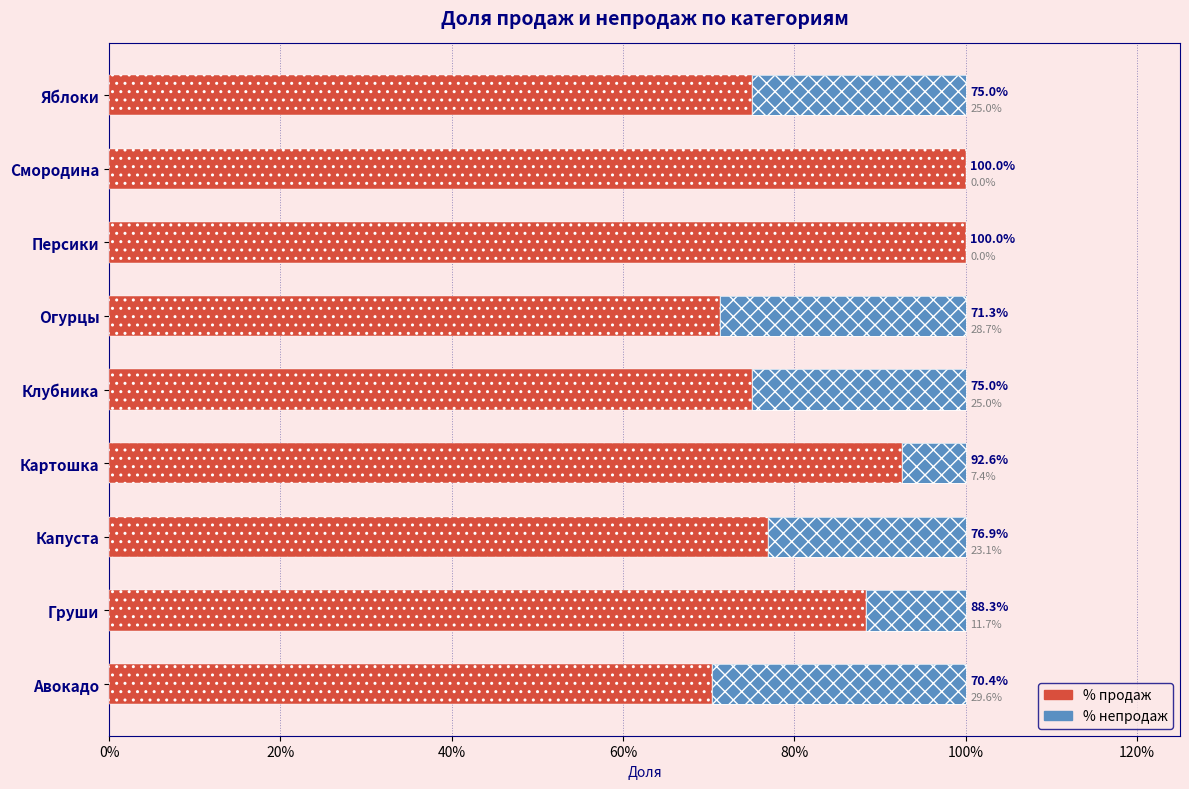

What is the difference between the maximum and second lowest values in the % продаж series?

0.3